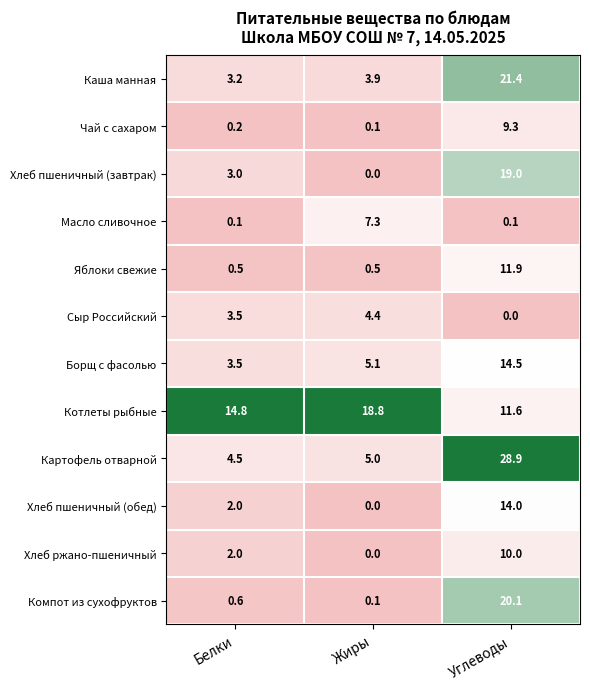

Which series changed the most between Белки and Жиры?

Масло сливочное